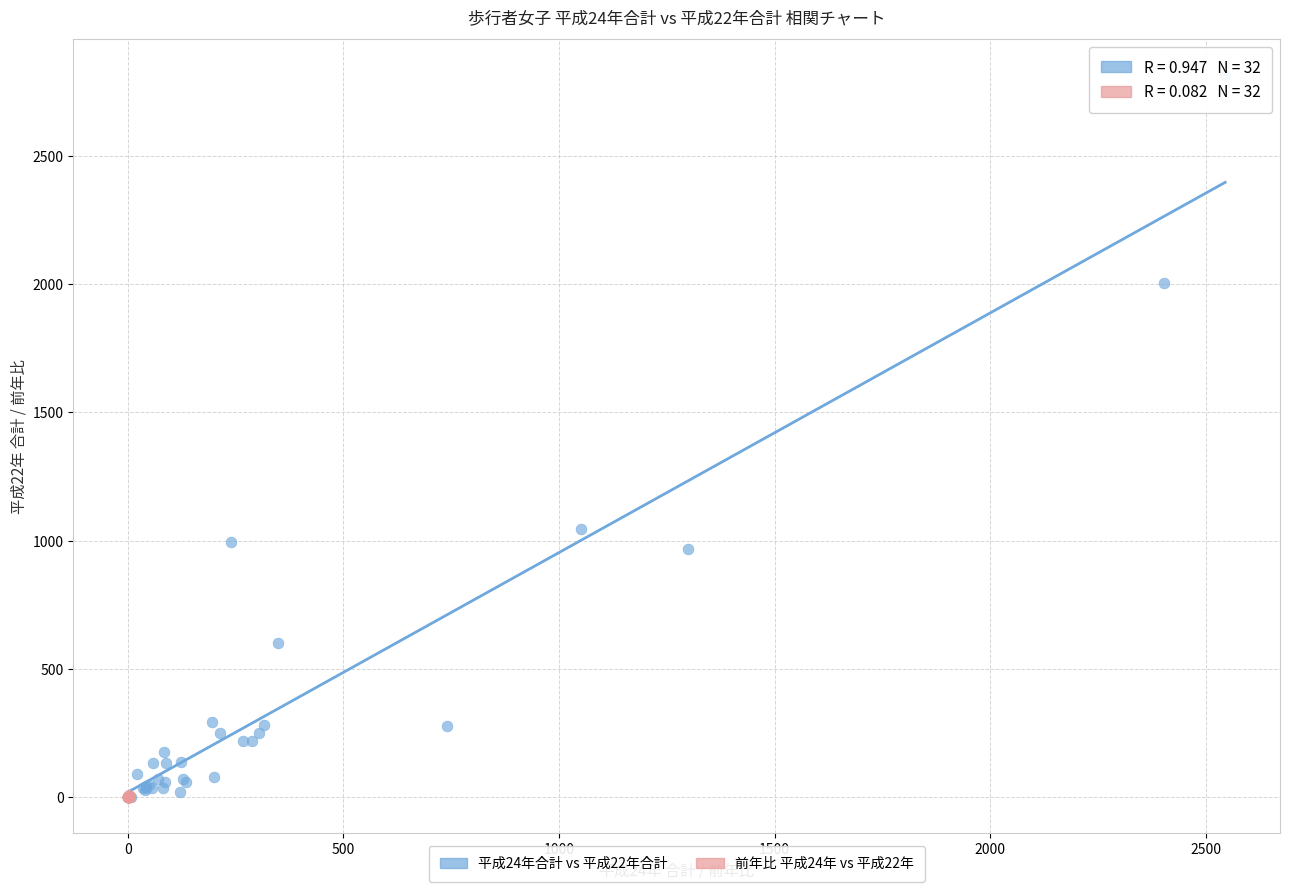

Which series has the largest Y range (max minus min)?

平成24年合計 vs 平成22年合計